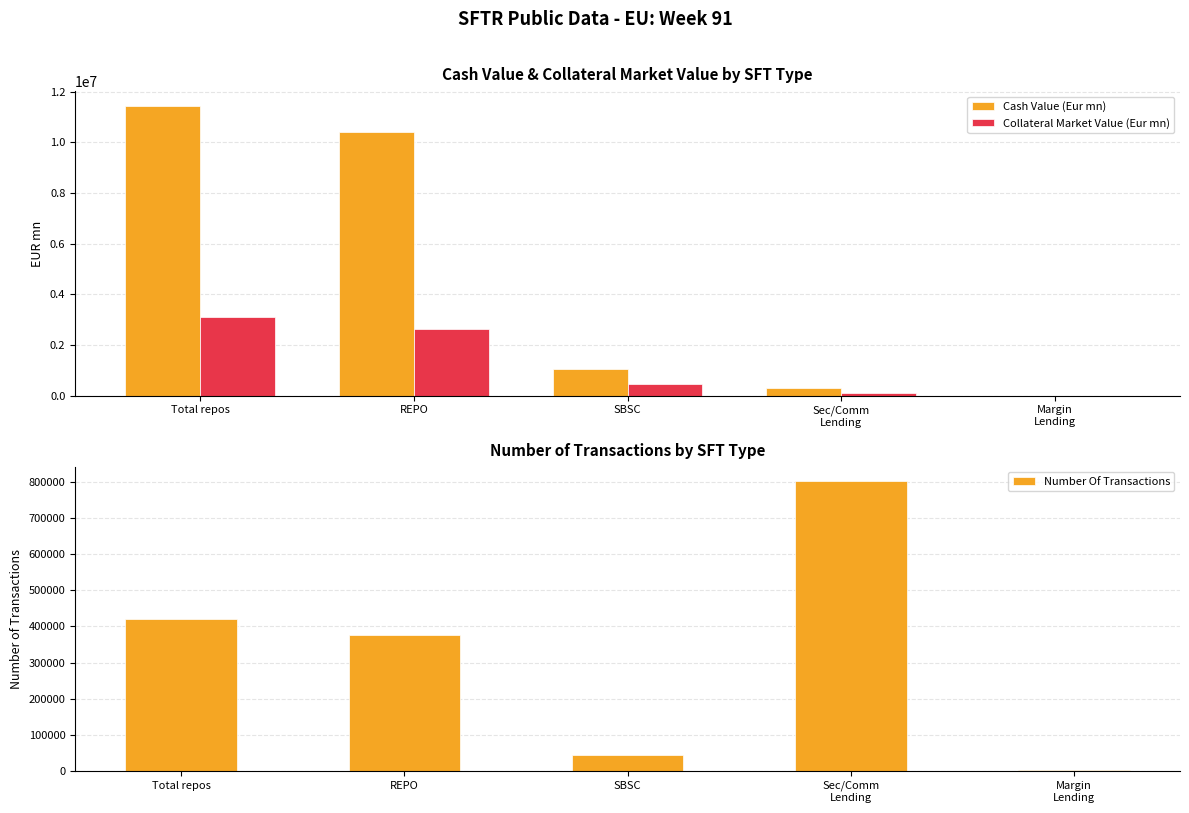

What is the sum of all Collateral Market Value (Eur mn) values?

6284563.5